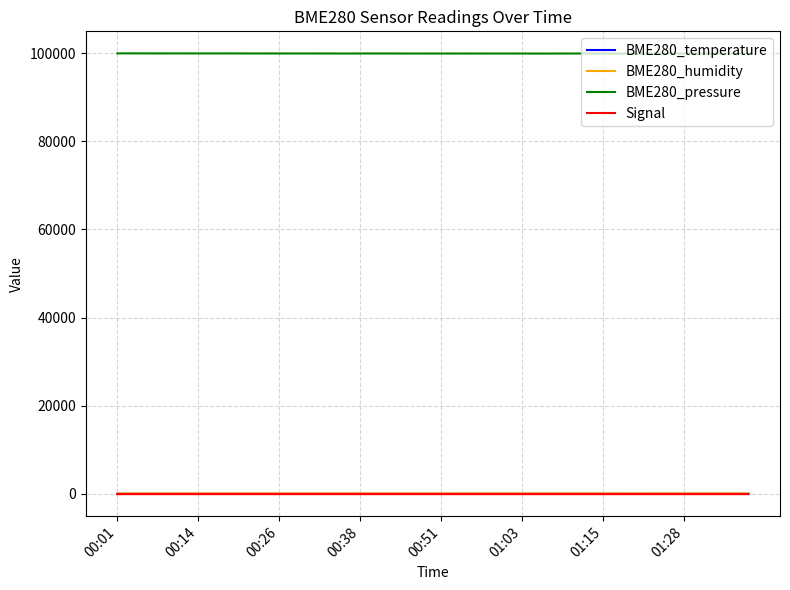

True or false: BME280_pressure and BME280_temperature intersect in this chart.

False